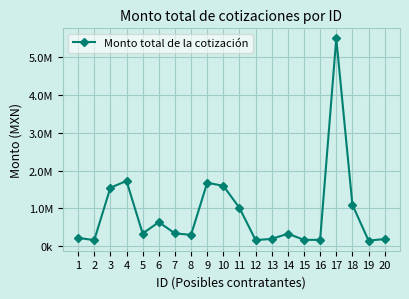

What is the smallest value displayed?

150000.0